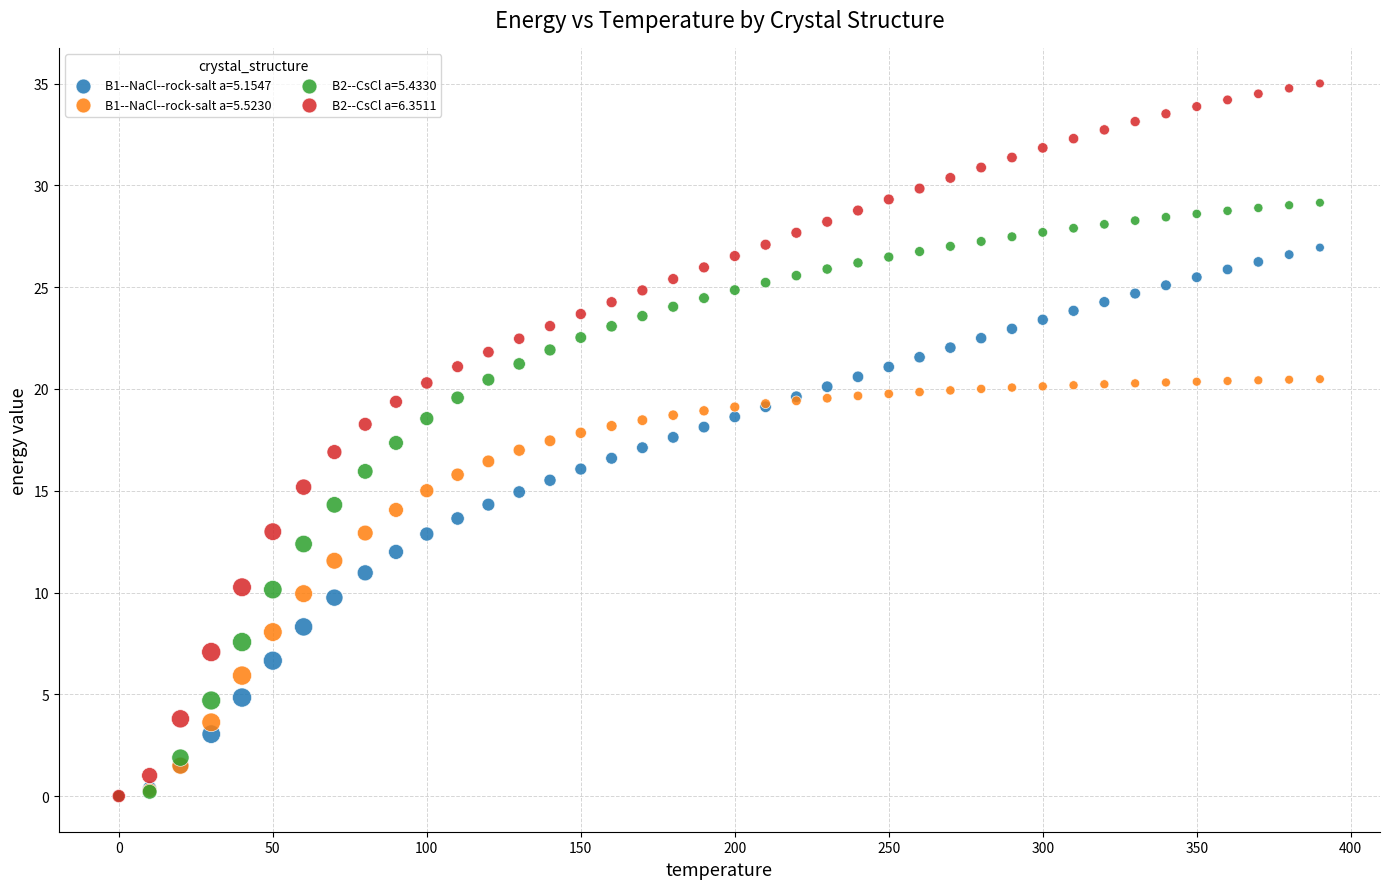

Which series contains the highest Y value?

B2--CsCl a=6.3511